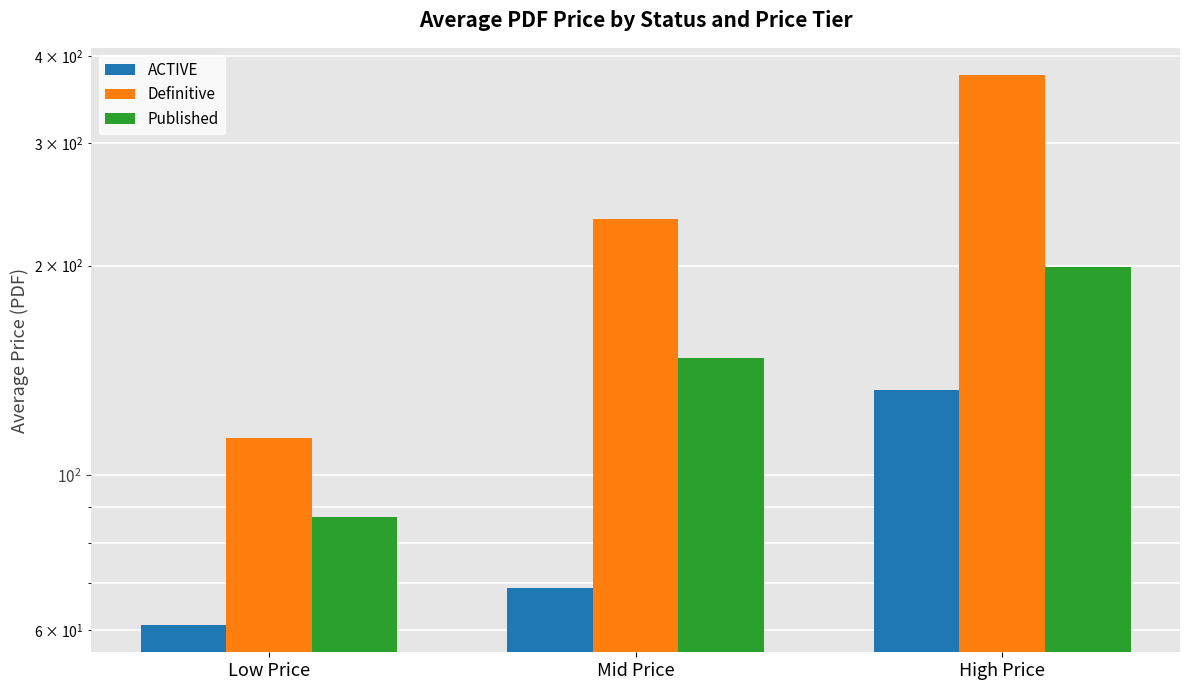

How many values in the Definitive series exceed 233?

1